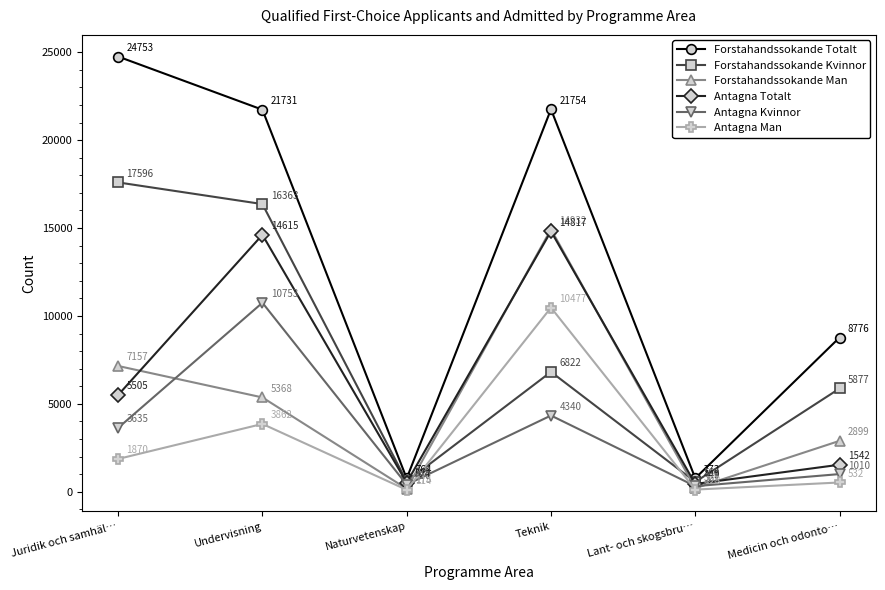

At which category is the sum across all series the highest?

Teknik